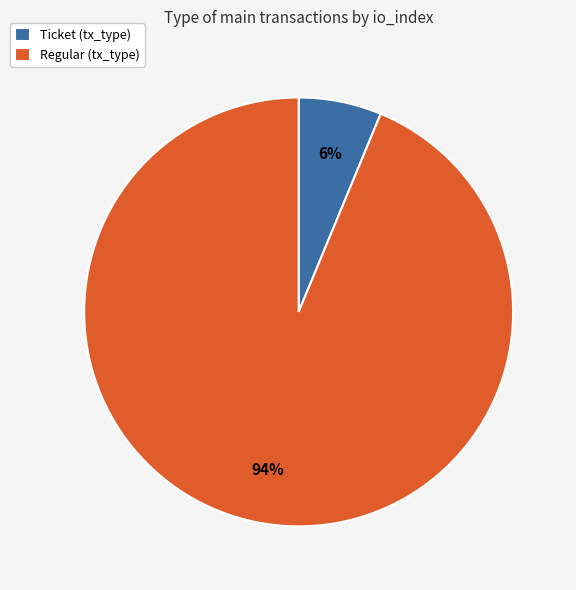

To the nearest percent, what is the combined percentage of Regular (tx_type) and Ticket (tx_type)?

100%